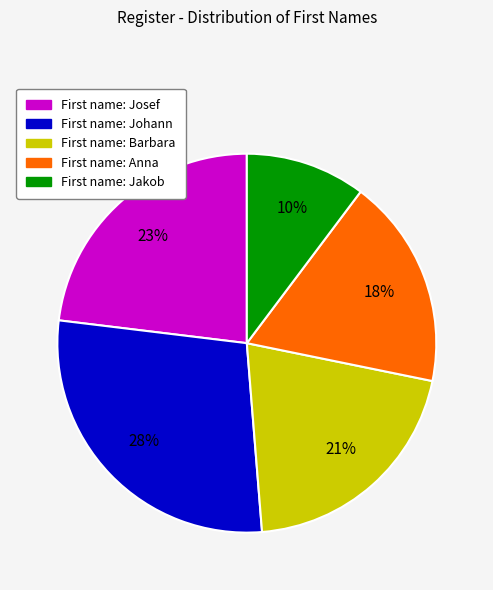

To the nearest percent, what is the difference between the largest and smallest slice percentages?

18%